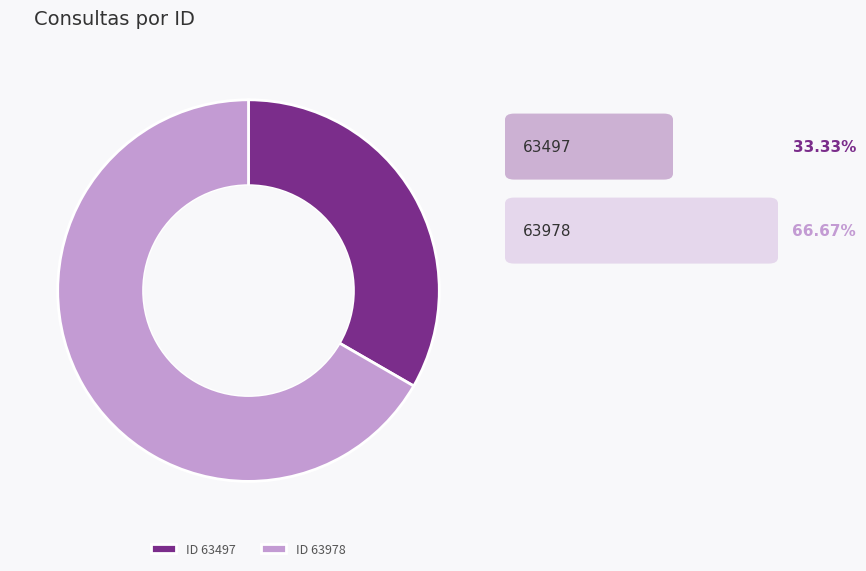

Which has a higher value, ID 63978 or ID 63497?

ID 63978